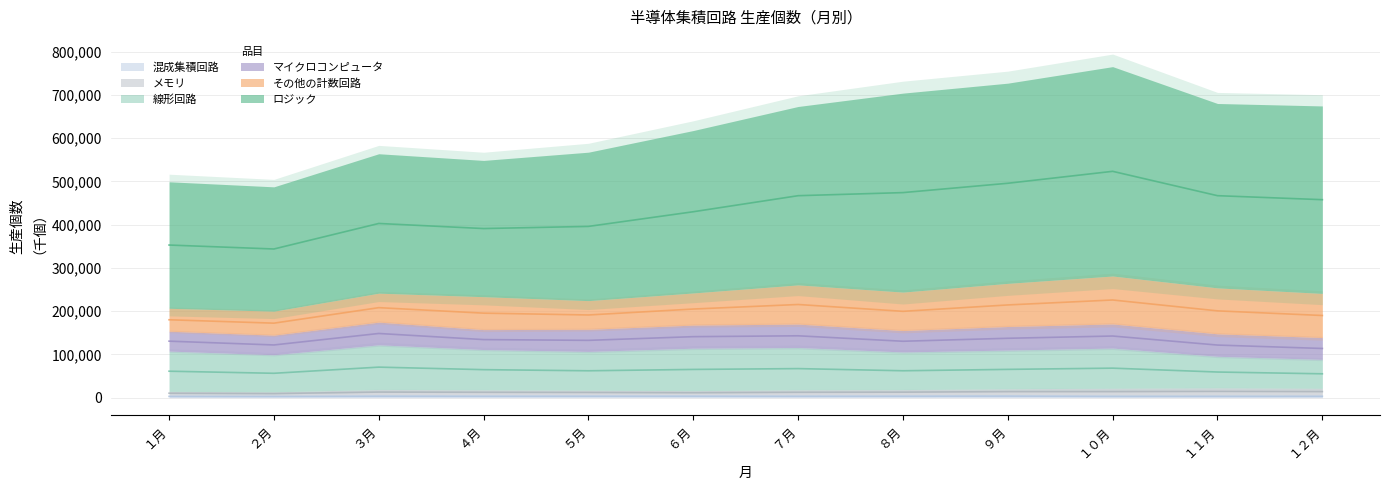

True or false: マイクロコンピュータ has more than 2 points higher than both neighbors.

True